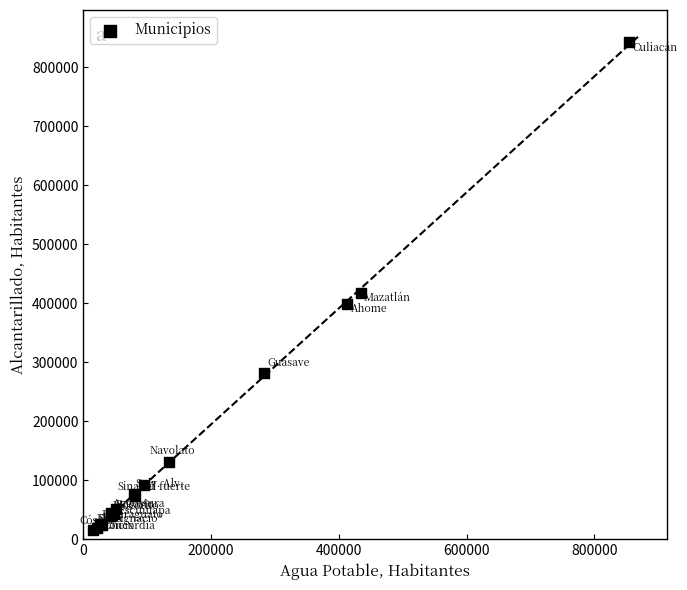

What Y value in the scatter plot is closest to 429042?

416512